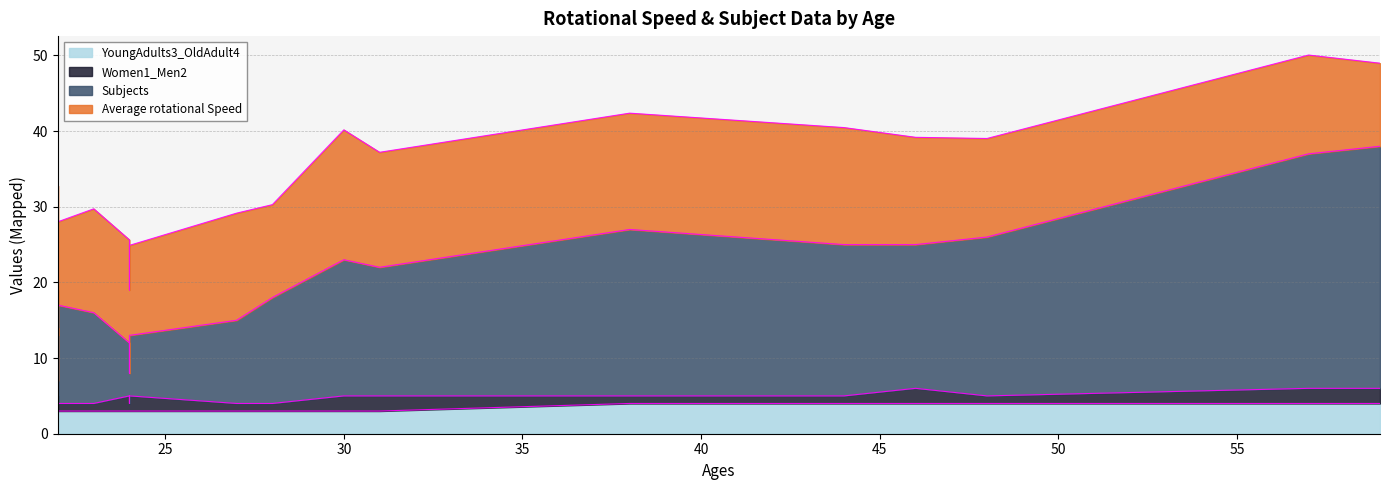

Does the chart have visible grid lines?

Yes